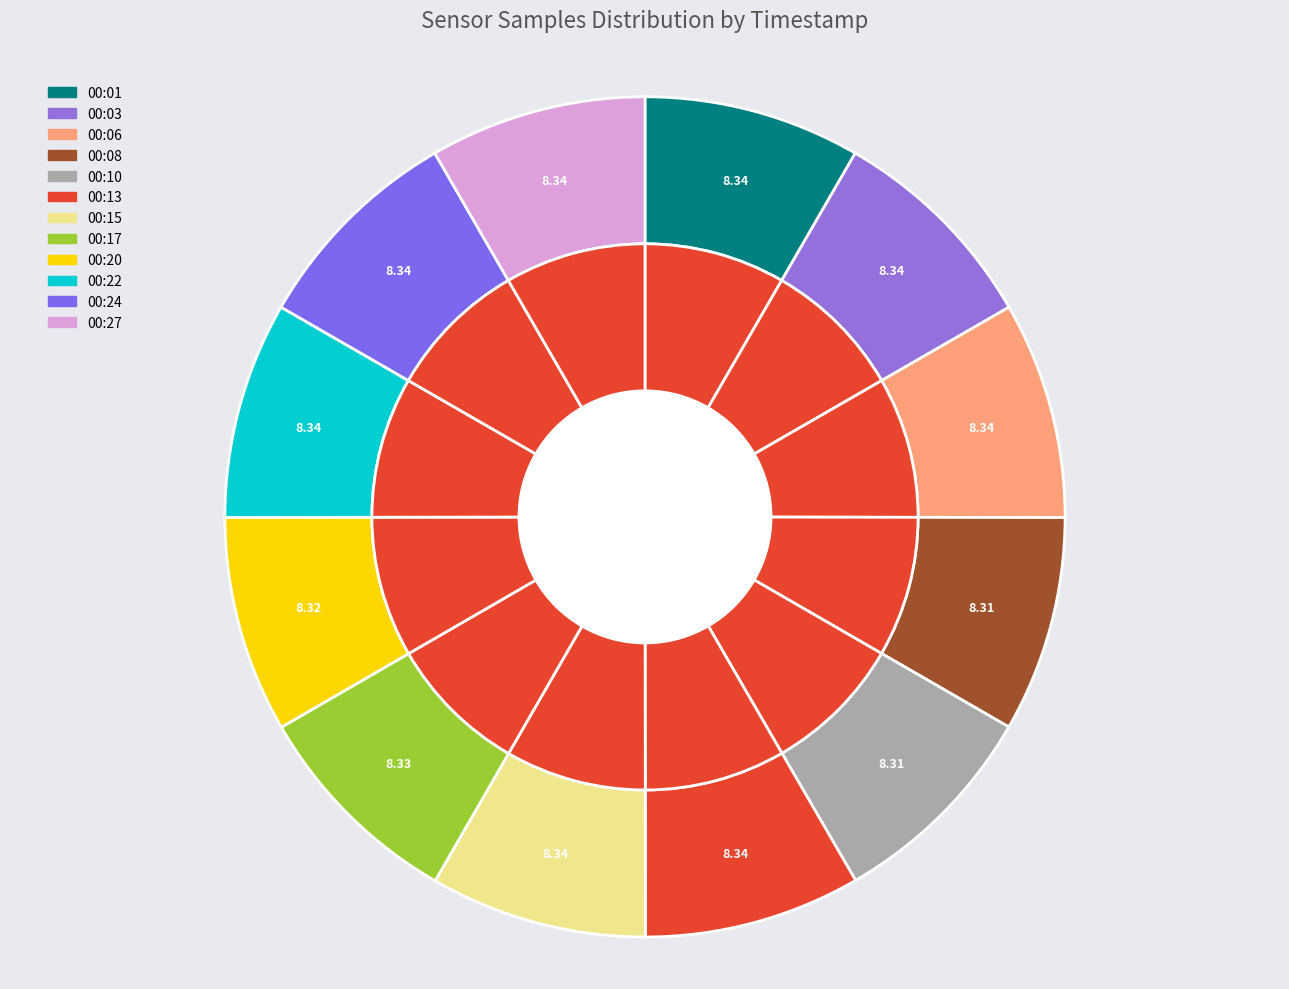

What is the total percentage of 2022/11/01 00:10:51 and 2022/11/01 00:24:50?

16.6%